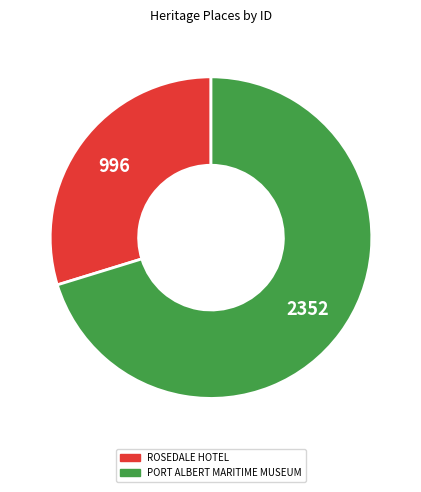

The ROSEDALE HOTEL slice represents 17% of the pie. True or false?

False